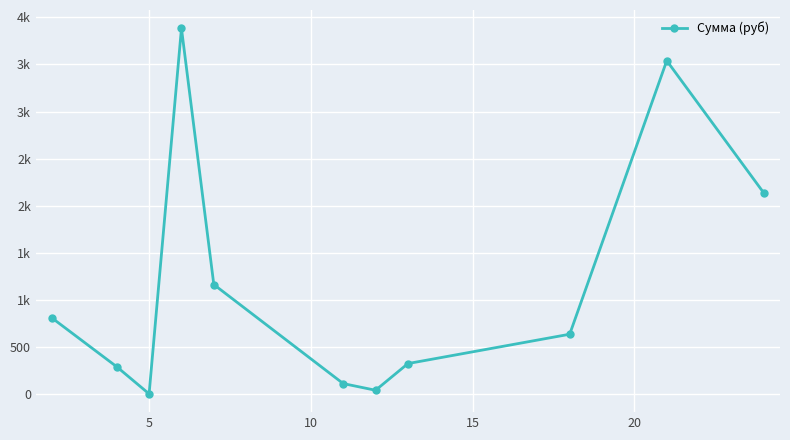

How many points are higher than both their immediate neighbors (excluding endpoints)?

2